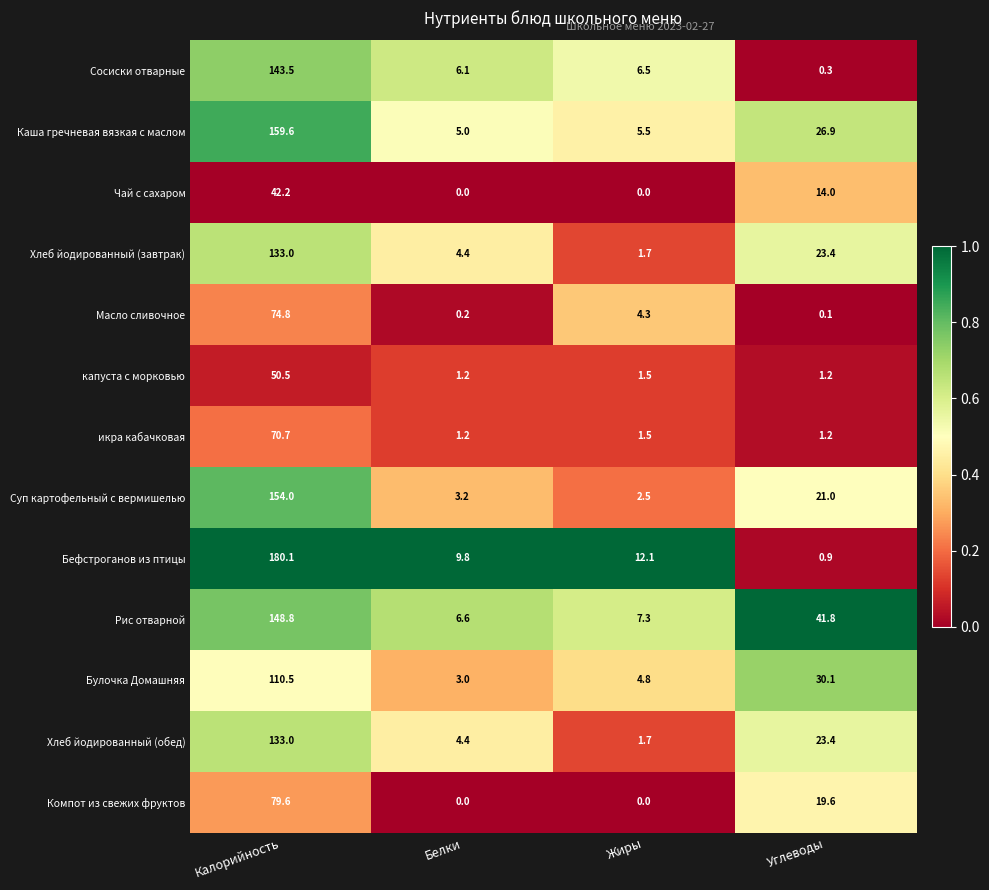

List the labels in order of Рис отварной value, smallest first.

Белки, Жиры, Углеводы, Калорийность